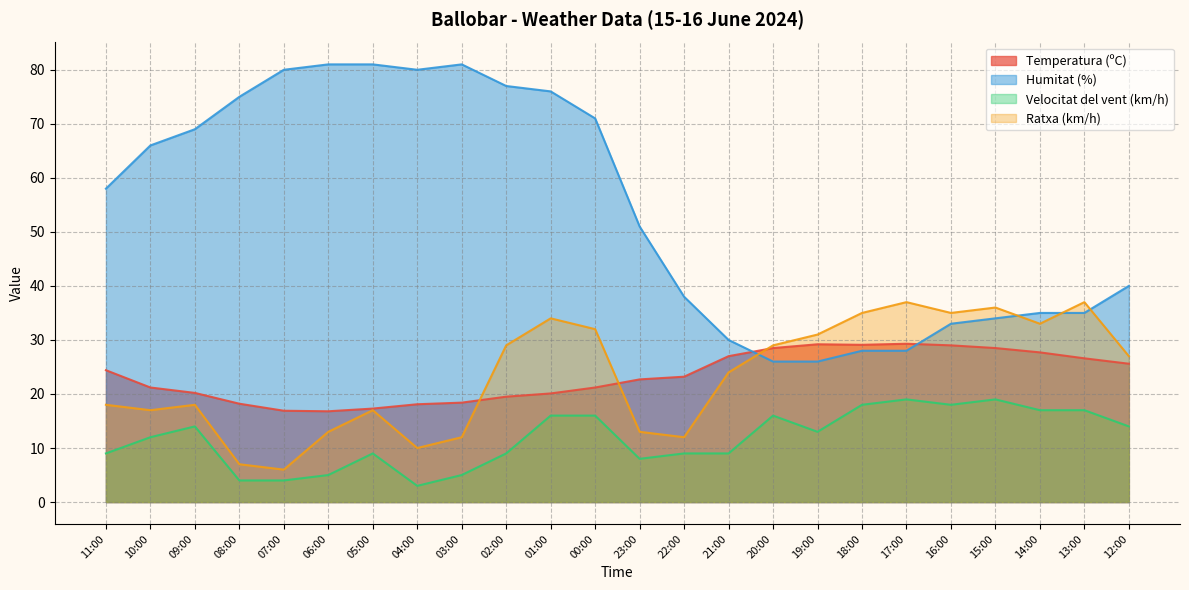

What is the total value across all series at 15:00?

117.5